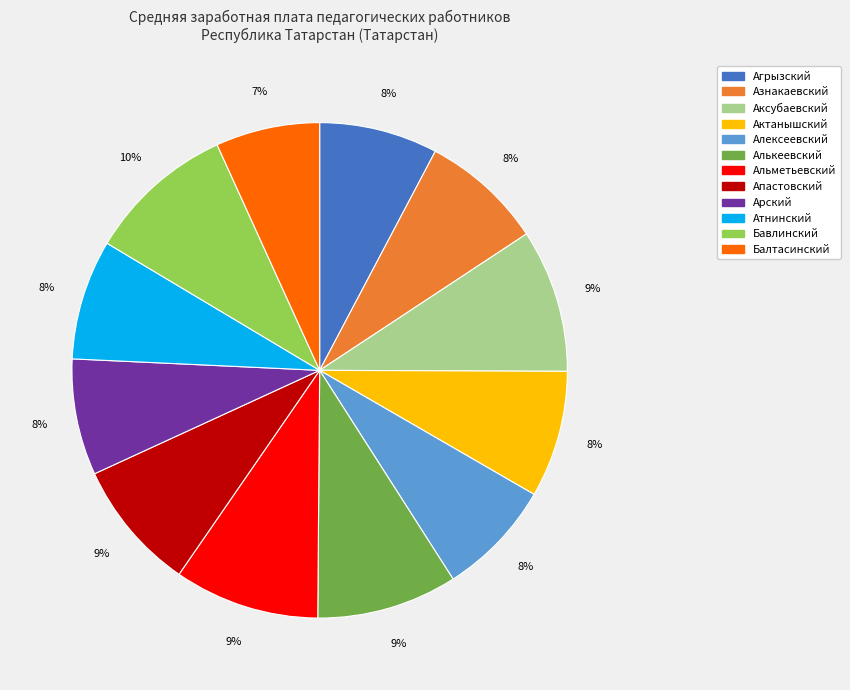

Is there a majority slice in this chart?

No